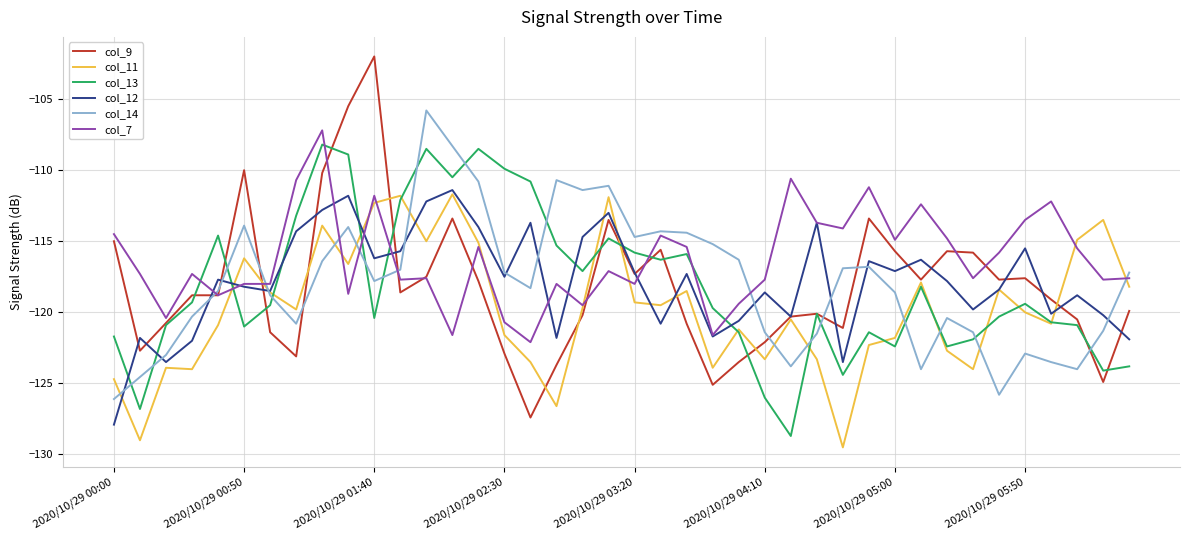

What is the minimum value for col_11?

-129.5